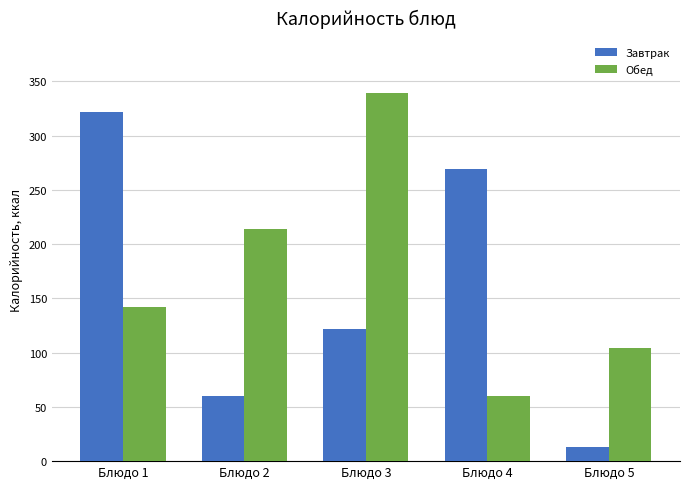

How many bars are there in each group?

2